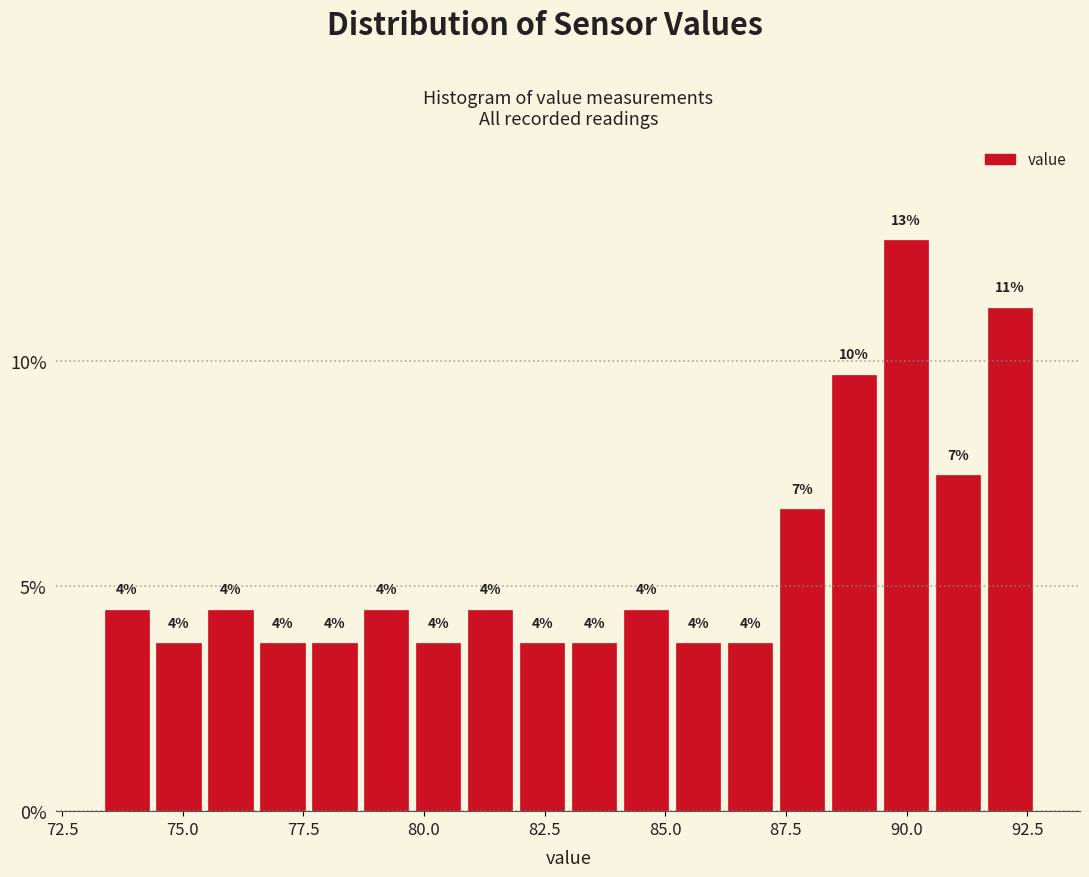

Read against the x-axis, roughly where is the centre of the tallest bar?

90.0